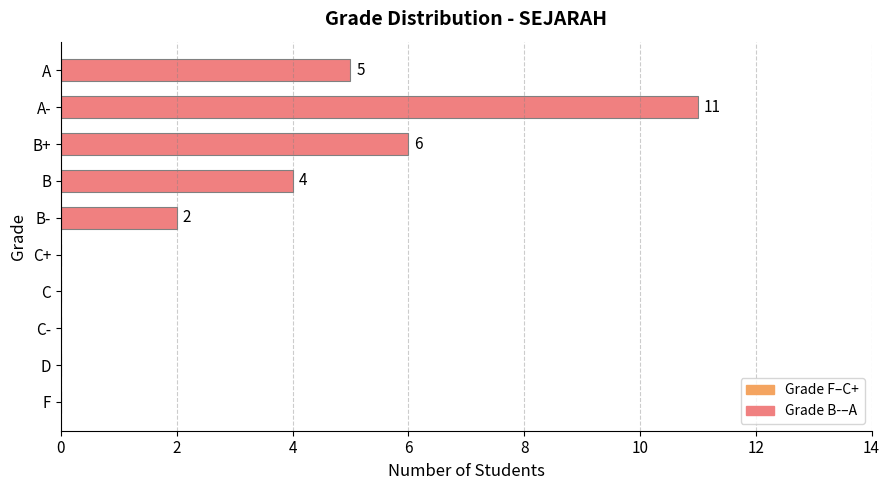

Where is the data nearest to the value 5?

A